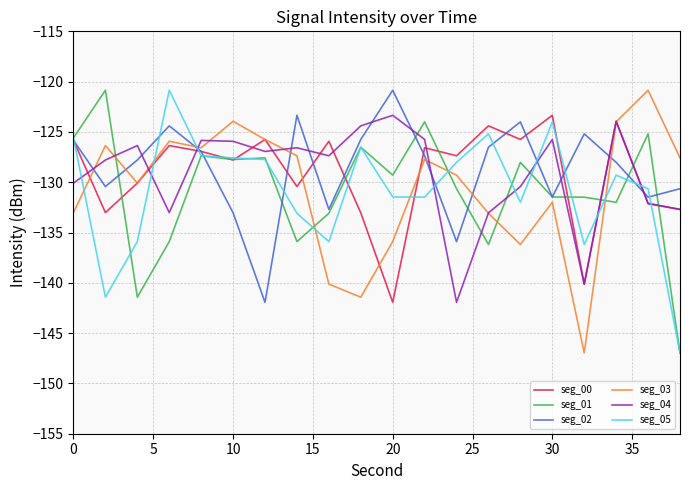

What are all the series names shown in the legend?

seg_00, seg_01, seg_02, seg_03, seg_04, seg_05